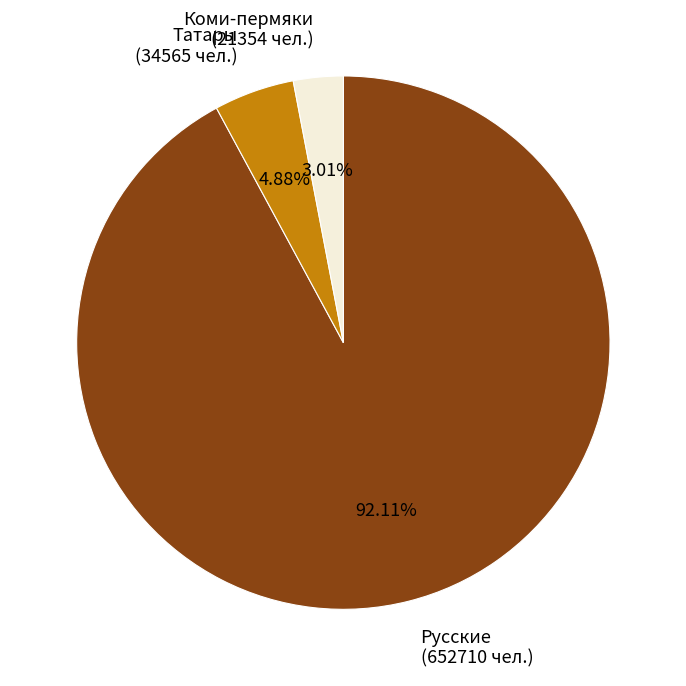

To the nearest percent, what percentage of the pie is Татары?

5%